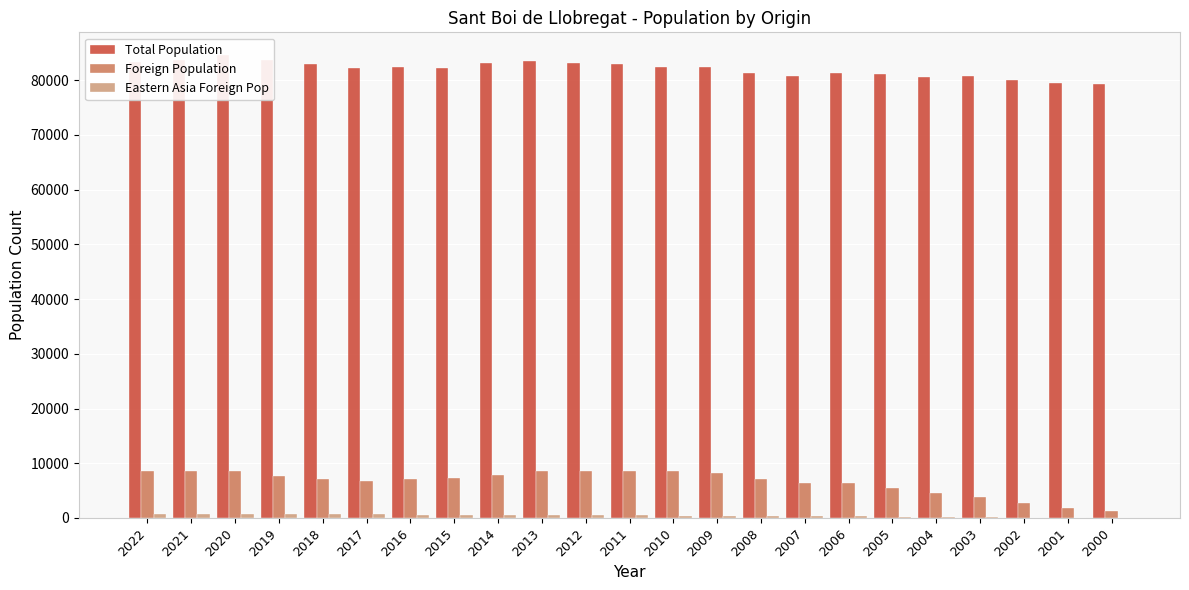

List the labels in order of Foreign Population value, smallest first.

2000, 2001, 2002, 2003, 2004, 2005, 2007, 2006, 2017, 2016, 2018, 2008, 2015, 2019, 2014, 2009, 2021, 2010, 2012, 2011, 2020, 2022, 2013